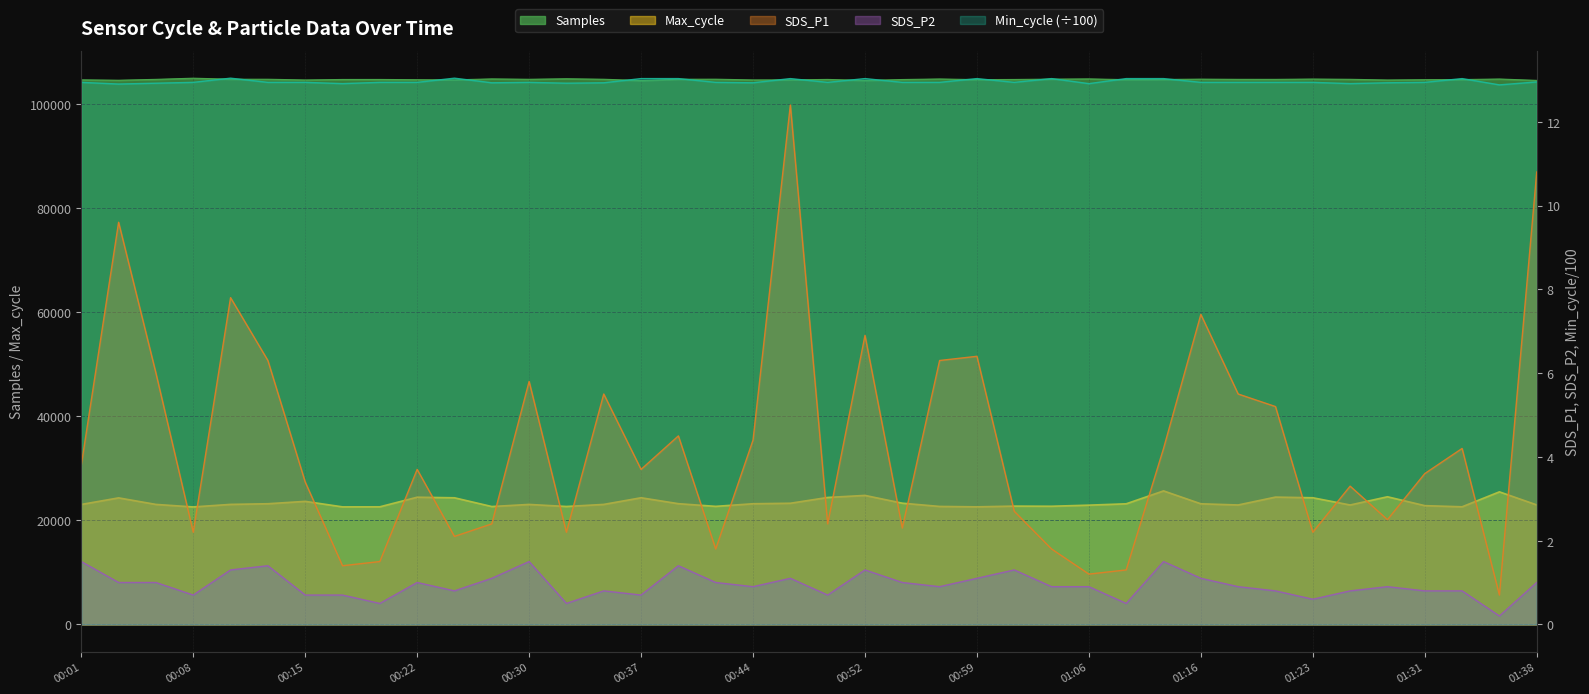

True or false: SDS_P2 and Min_cycle cross at least once.

False